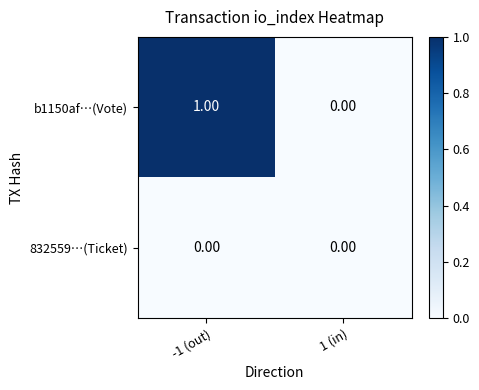

At which category is the sum across all series the highest?

-1 (out)